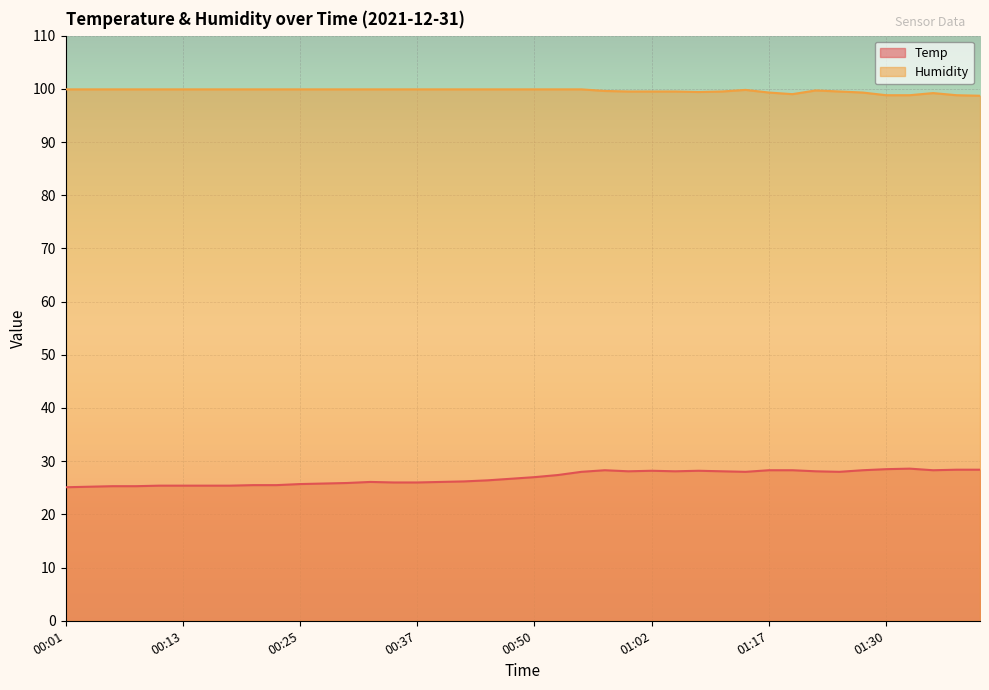

What is the difference between the maximum and minimum values in the Humidity series?

1.2